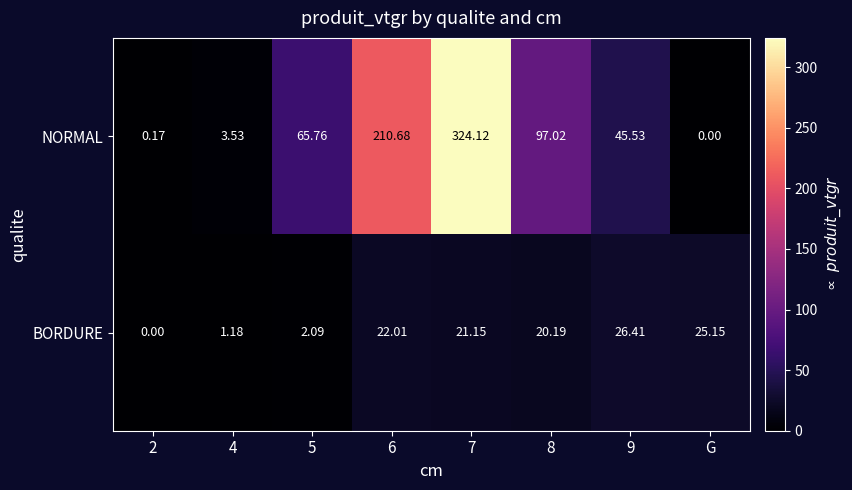

List the series in order of their overall mean, lowest first.

BORDURE, NORMAL